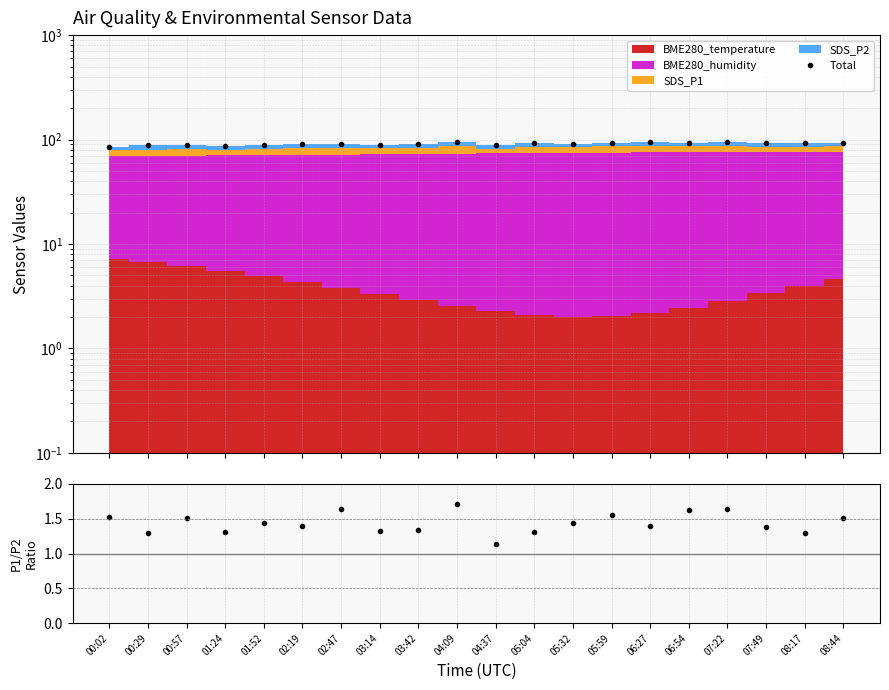

Which category has the highest value across all series?

06:27